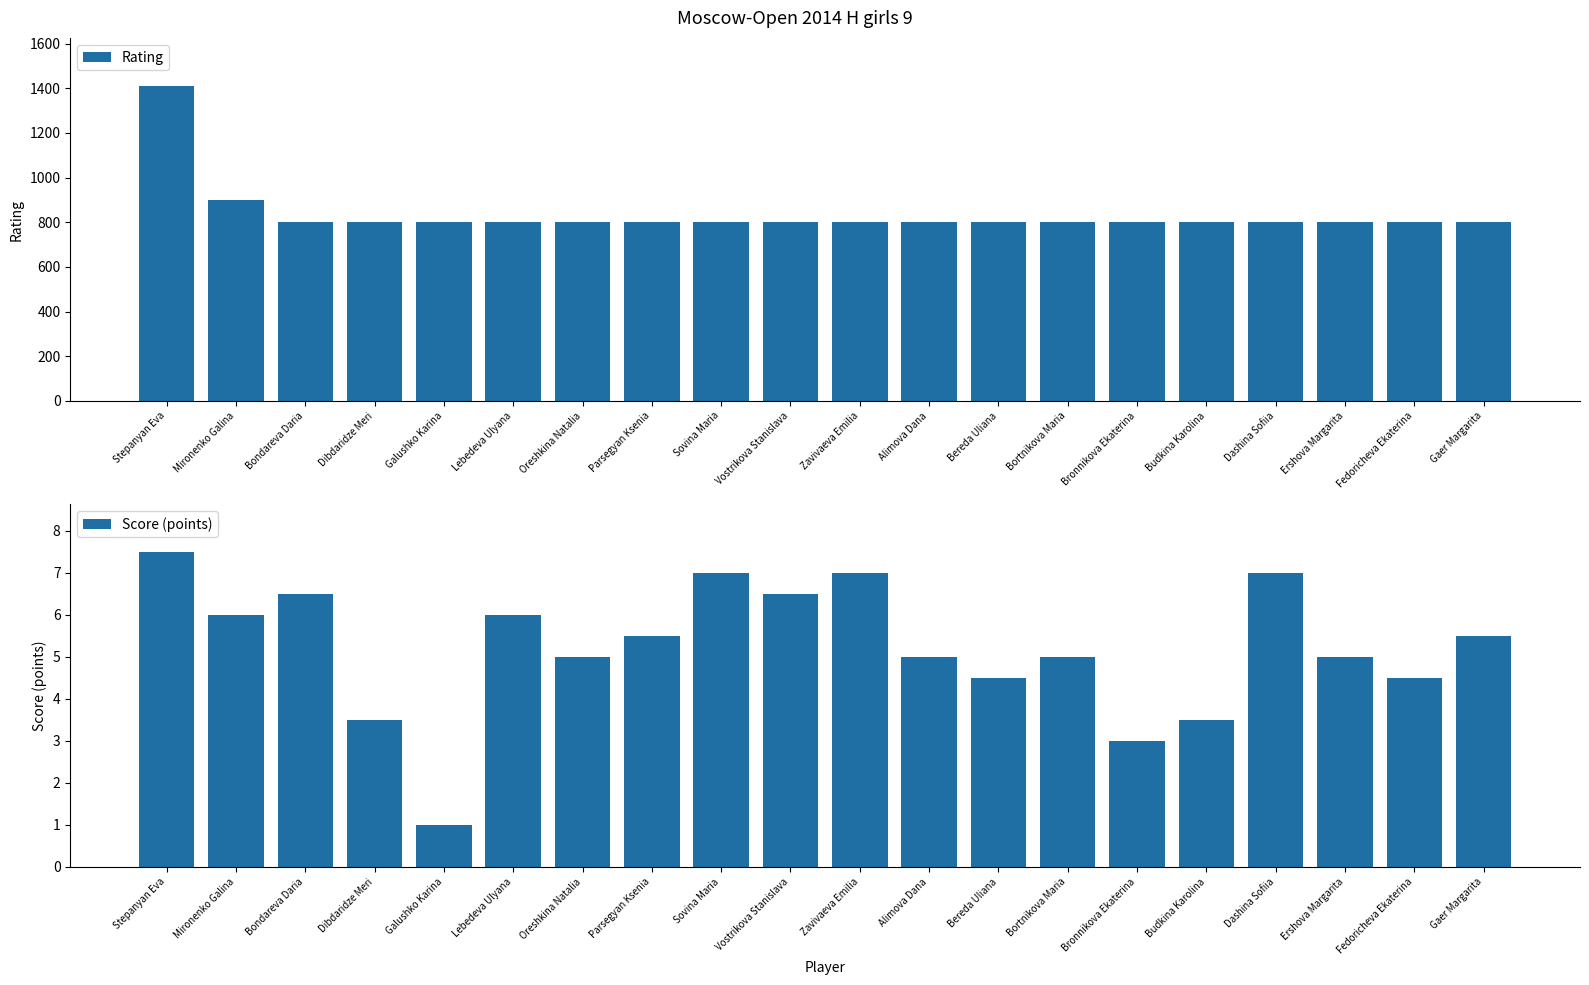

Rank the categories by Score (points) value from lowest to highest.

Galushko Karina, Bronnikova Ekaterina, Dibdaridze Meri, Budkina Karolina, Bereda Uliana, Fedoricheva Ekaterina, Oreshkina Natalia, Alimova Dana, Bortnikova Maria, Ershova Margarita, Parsegyan Ksenia, Gaer Margarita, Mironenko Galina, Lebedeva Ulyana, Bondareva Daria, Vostrikova Stanislava, Sovina Maria, Zavivaeva Emilia, Dashina Sofiia, Stepanyan Eva